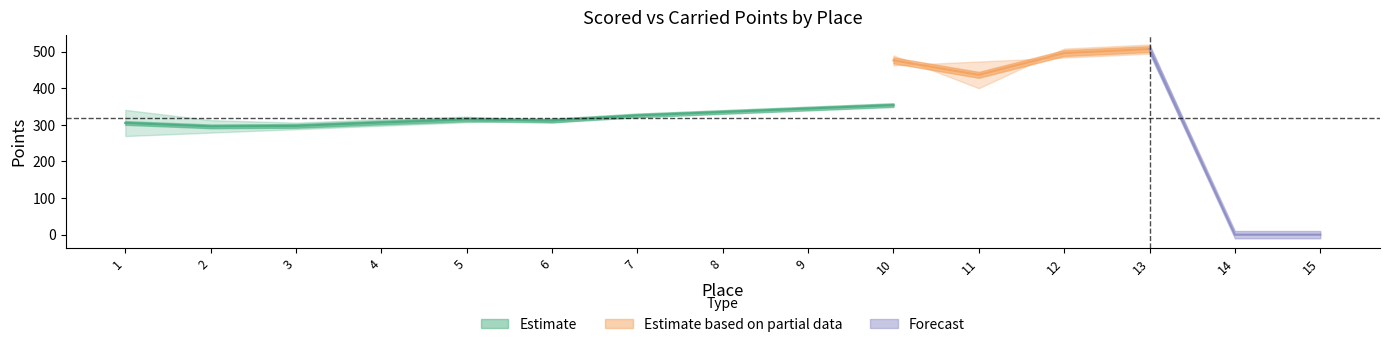

The value of Scored Points A at 6 is 566.9. True or false?

False